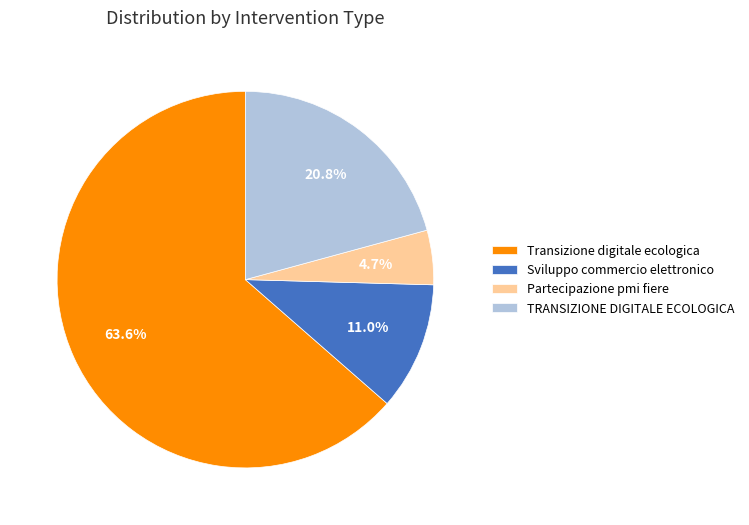

What percentage do TRANSIZIONE DIGITALE ECOLOGICA and Transizione digitale ecologica together represent?

84.3%